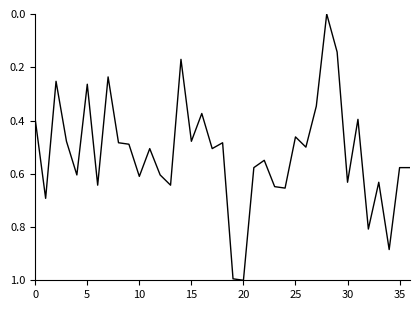

What is the greatest value displayed?

1.0